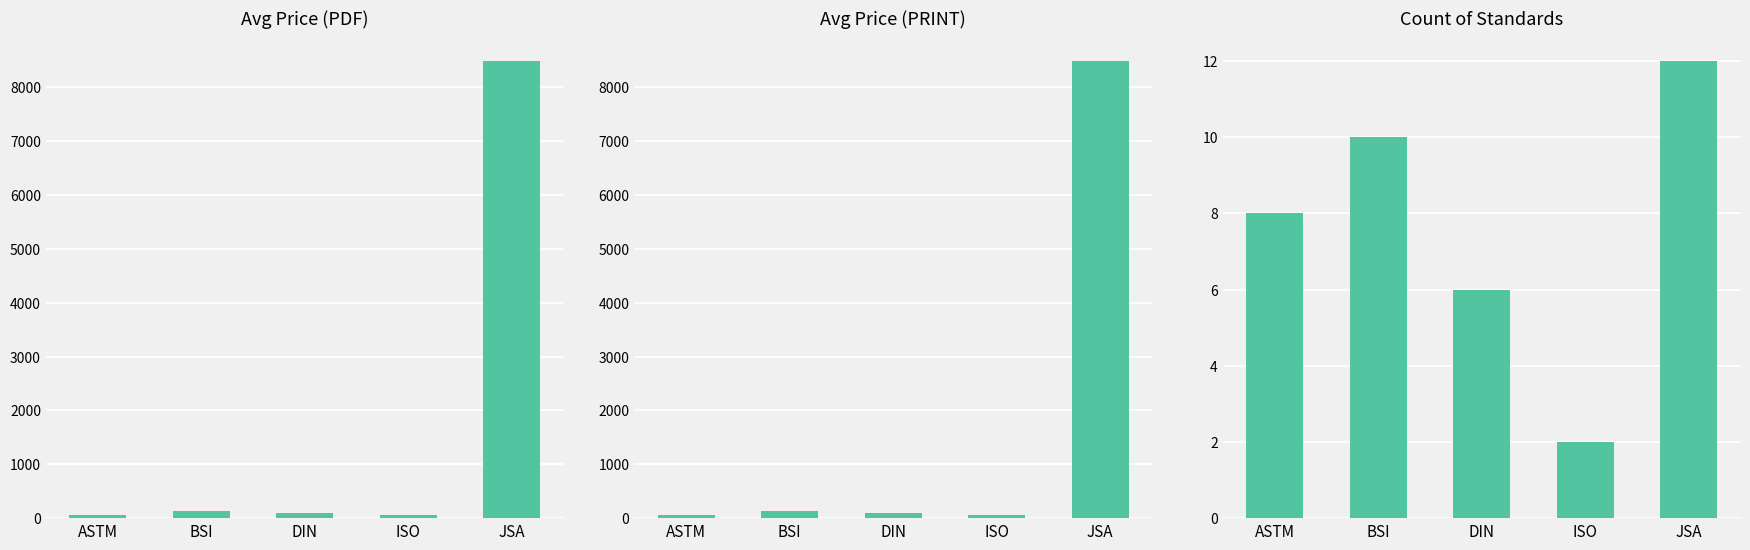

How many groups of bars are there?

5